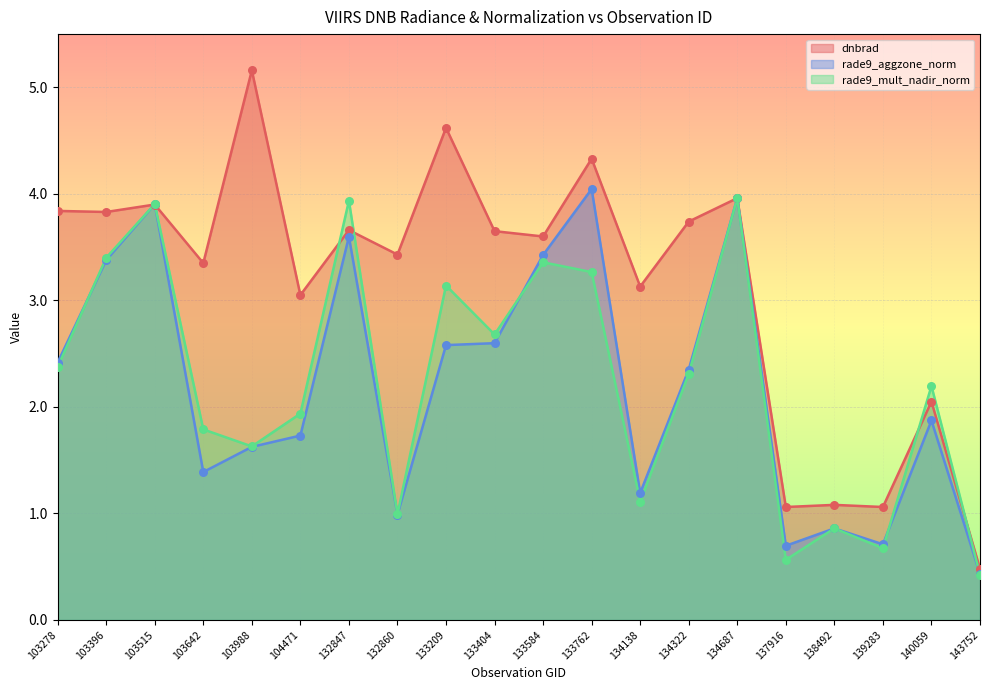

Which series has the largest total across all categories?

dnbrad